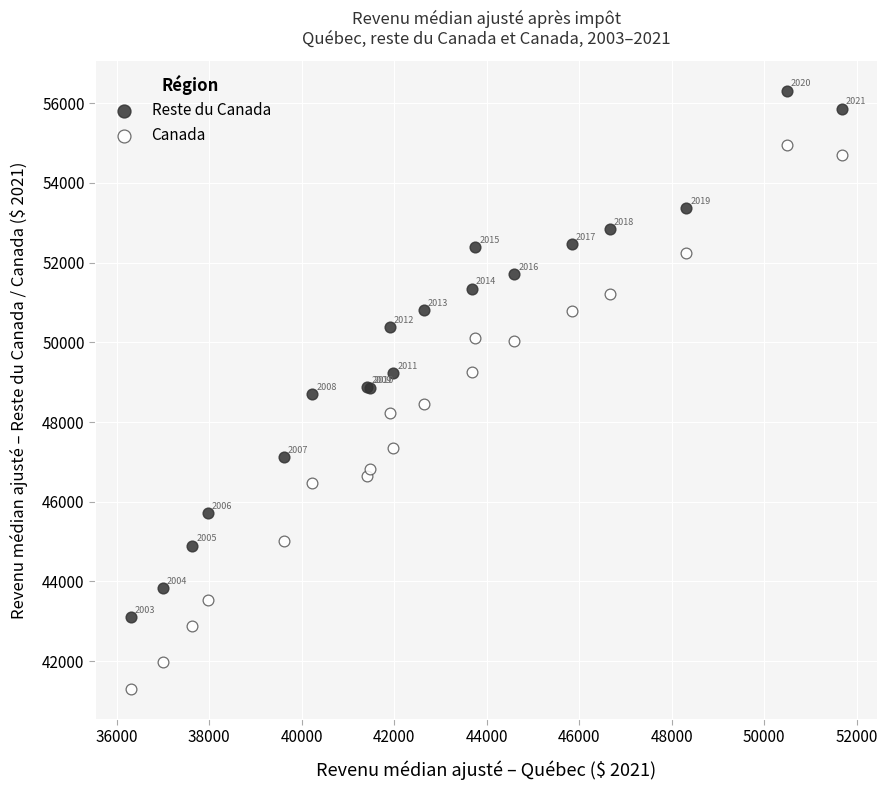

Which series contains the highest Y value?

Reste du Canada